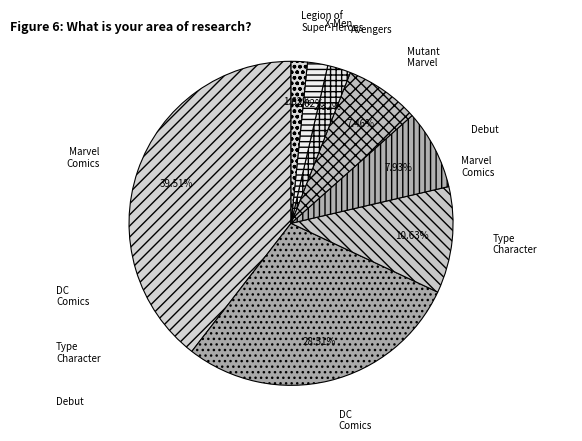

Is the sum of Debut and Avengers greater than half?

No